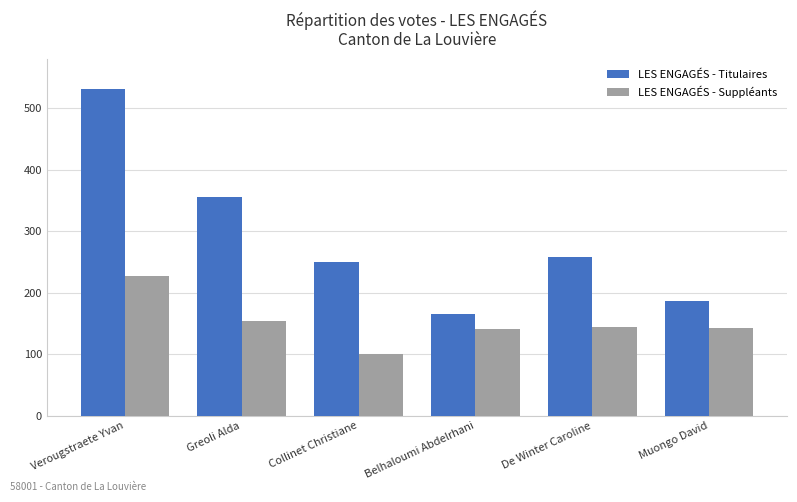

What is the spread (max minus min) of values at Collinet Christiane?

149